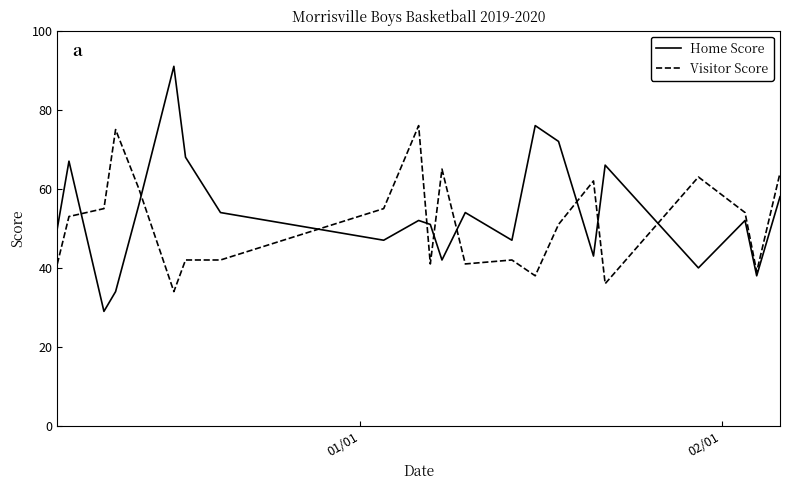

Which series has the largest range (max minus min)?

Home Score